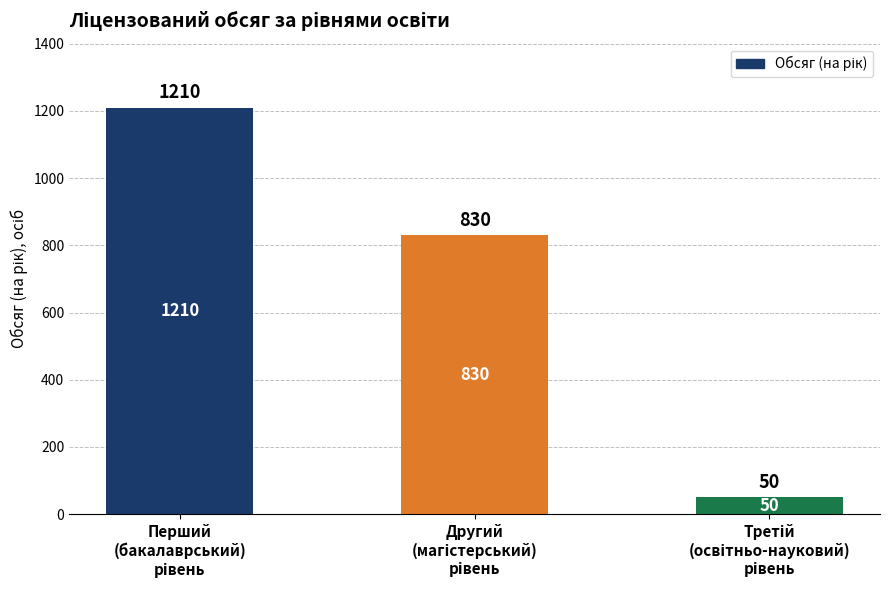

Count the values in the range 50 to 1210.

3